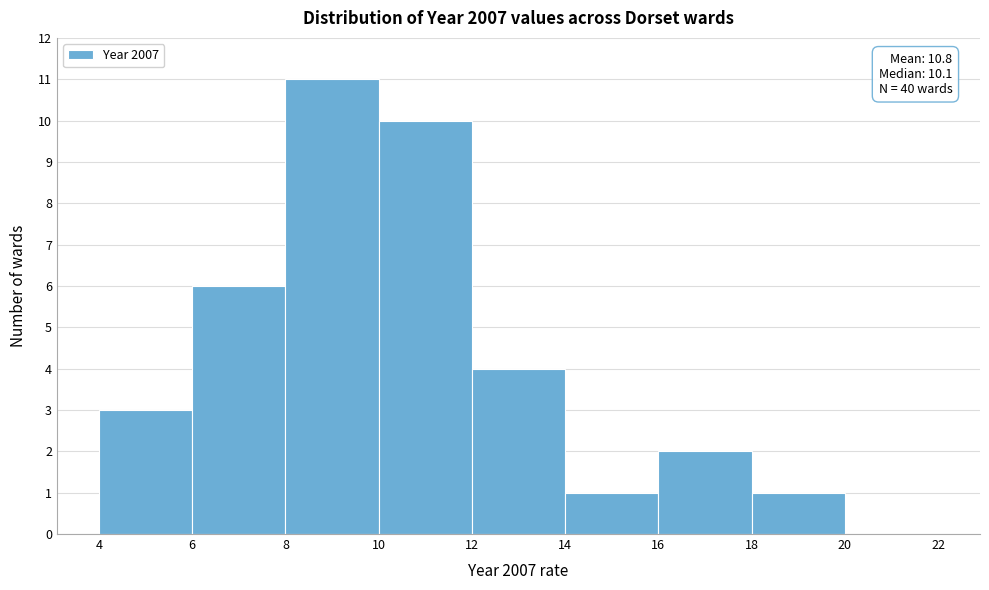

Over which range of the x-axis is the bar tallest?

8 to 10